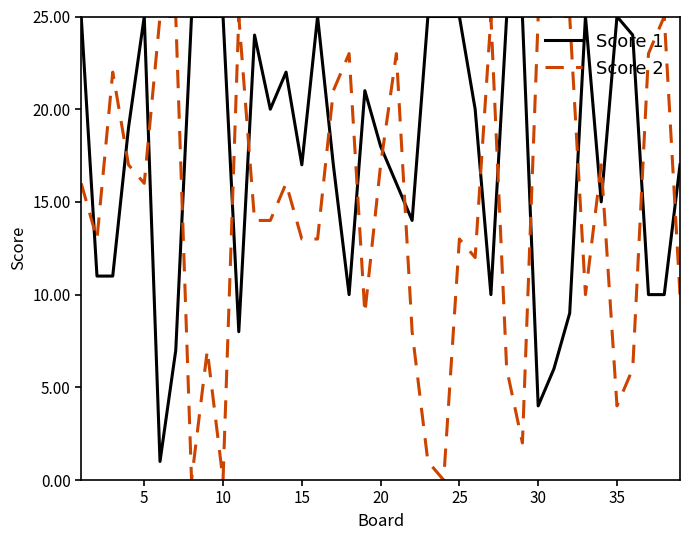

Which series has the widest spread of values?

Score 2